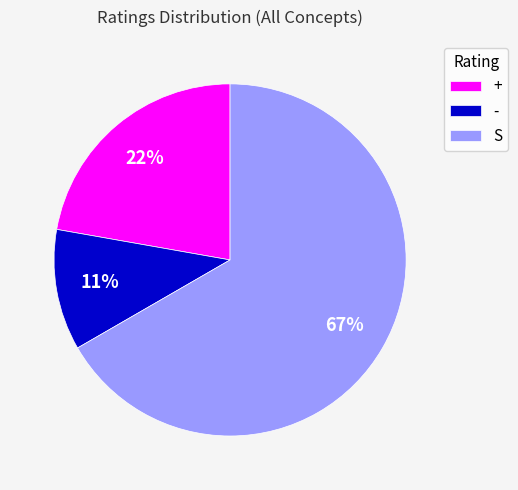

Which category accounts for the majority?

S